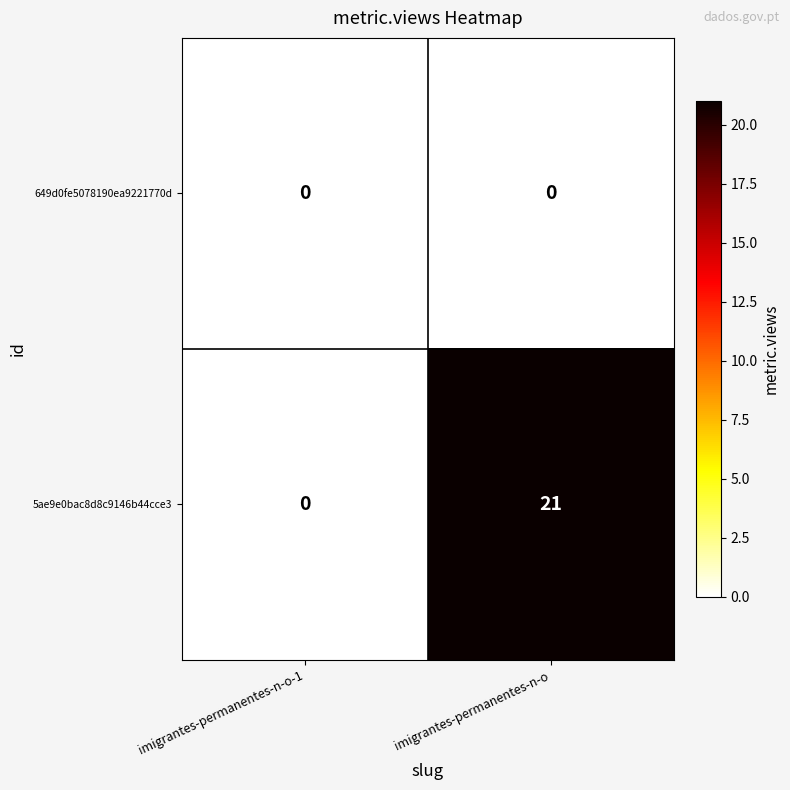

Where is 5ae9e0bac8d8c9146b44cce3 nearest to the value 10?

imigrantes-permanentes-n-o-1